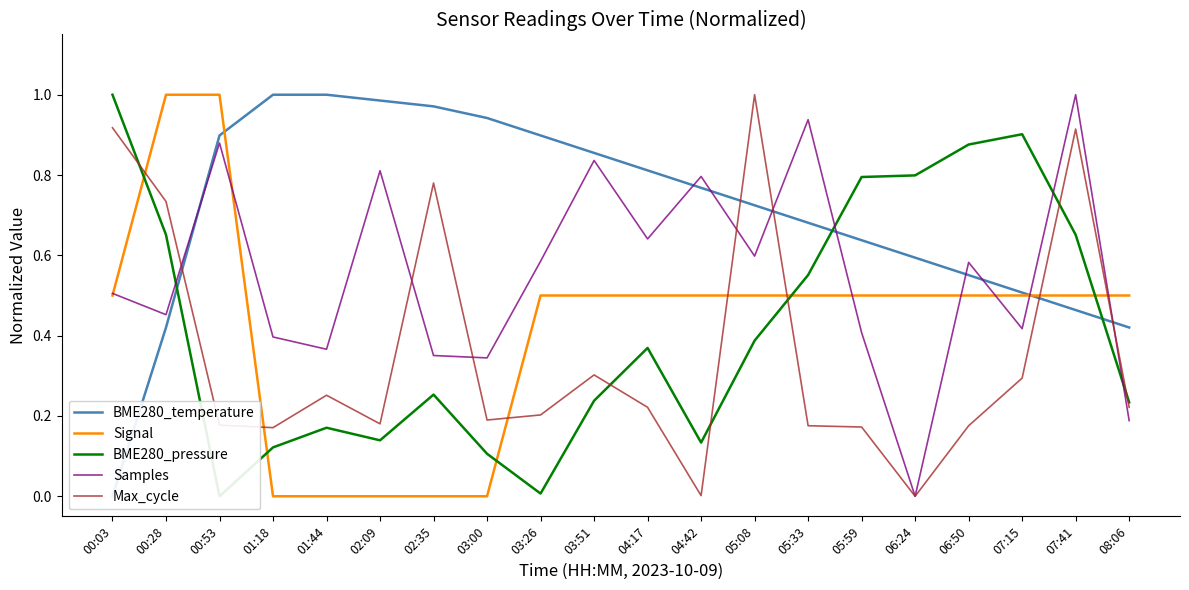

True or false: Max_cycle and Signal cross at least once.

True